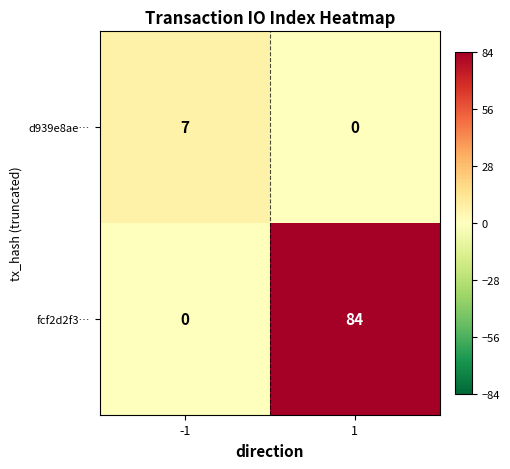

Which series changed the most between -1 and 1?

fcf2d2f3…